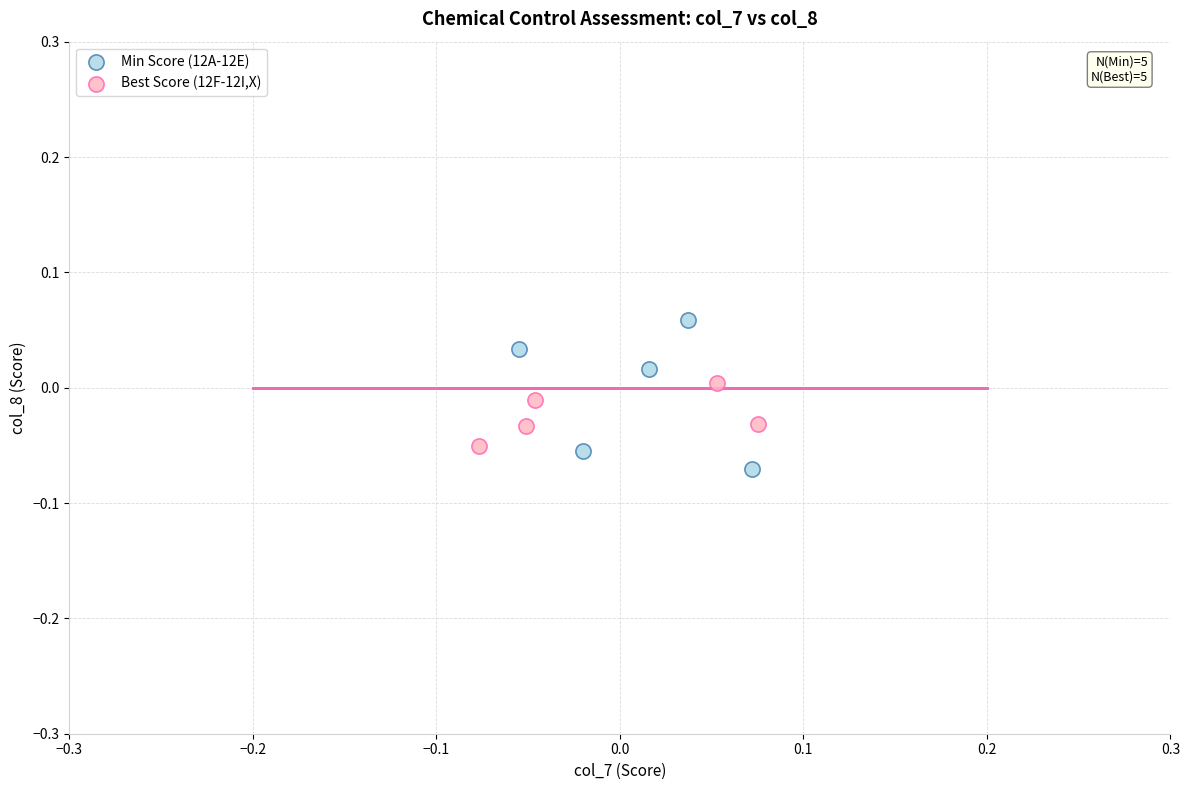

What are all the series names shown in the legend?

Min Score (12A-12E), Best Score (12F-12I,X)